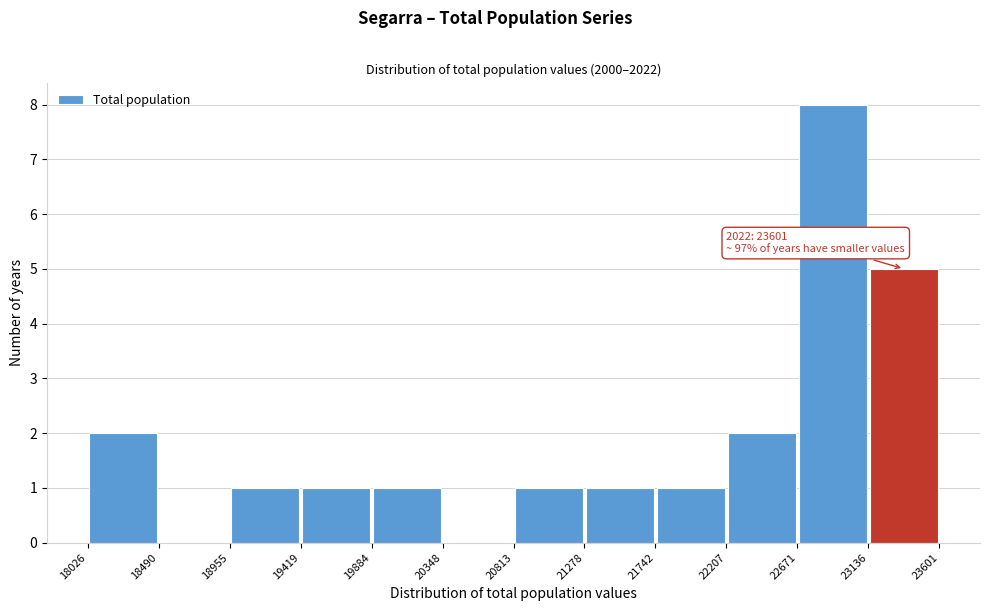

Over which range of the x-axis is the bar tallest?

22671 to 23136